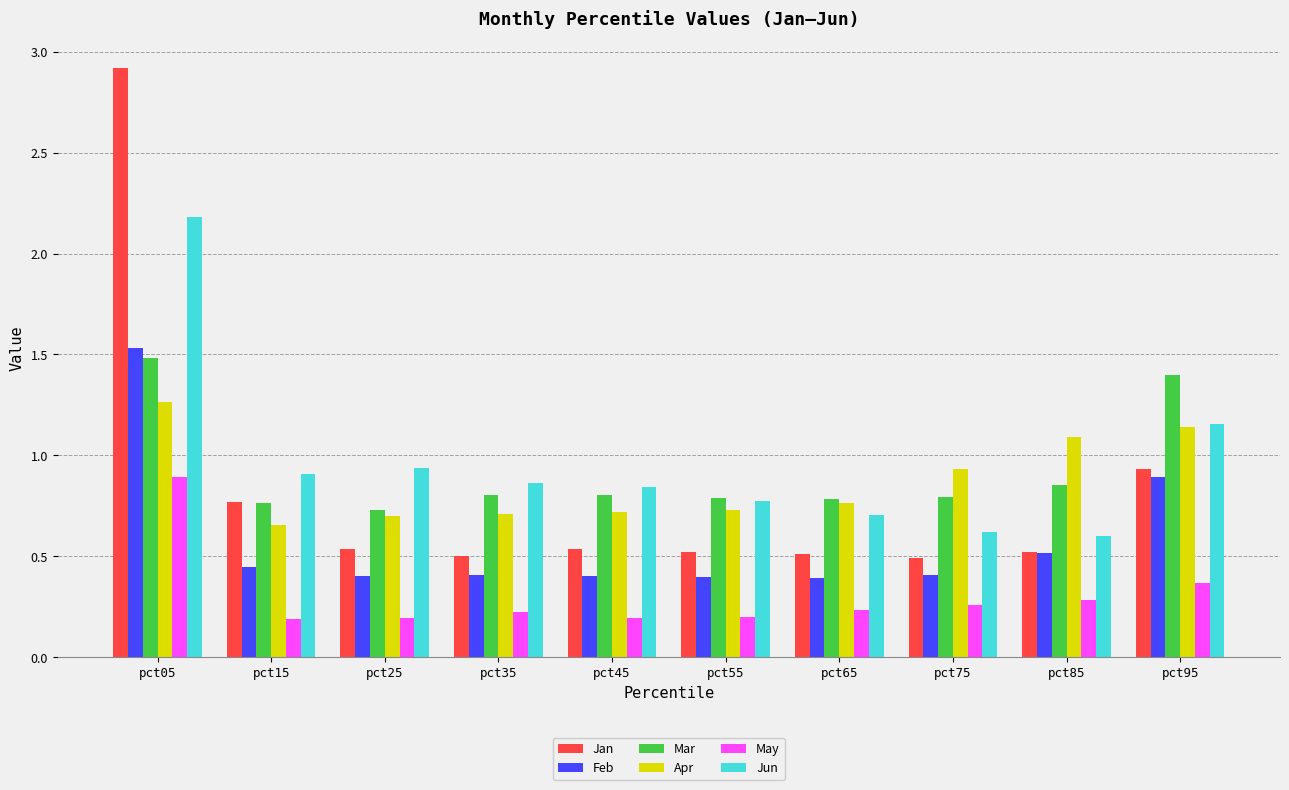

What is the difference between the second highest and minimum values in the Jun series?

0.6